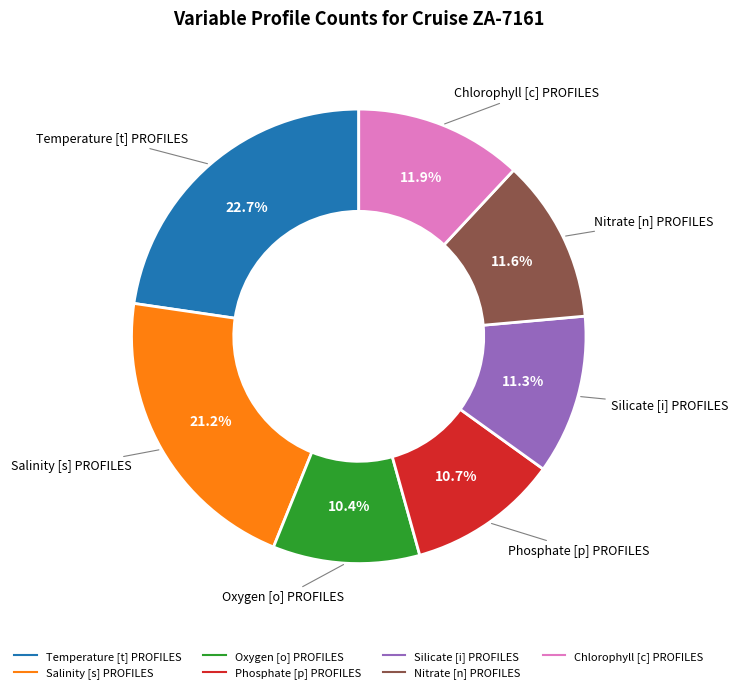

What is the largest slice in the pie chart?

Temperature [t] PROFILES